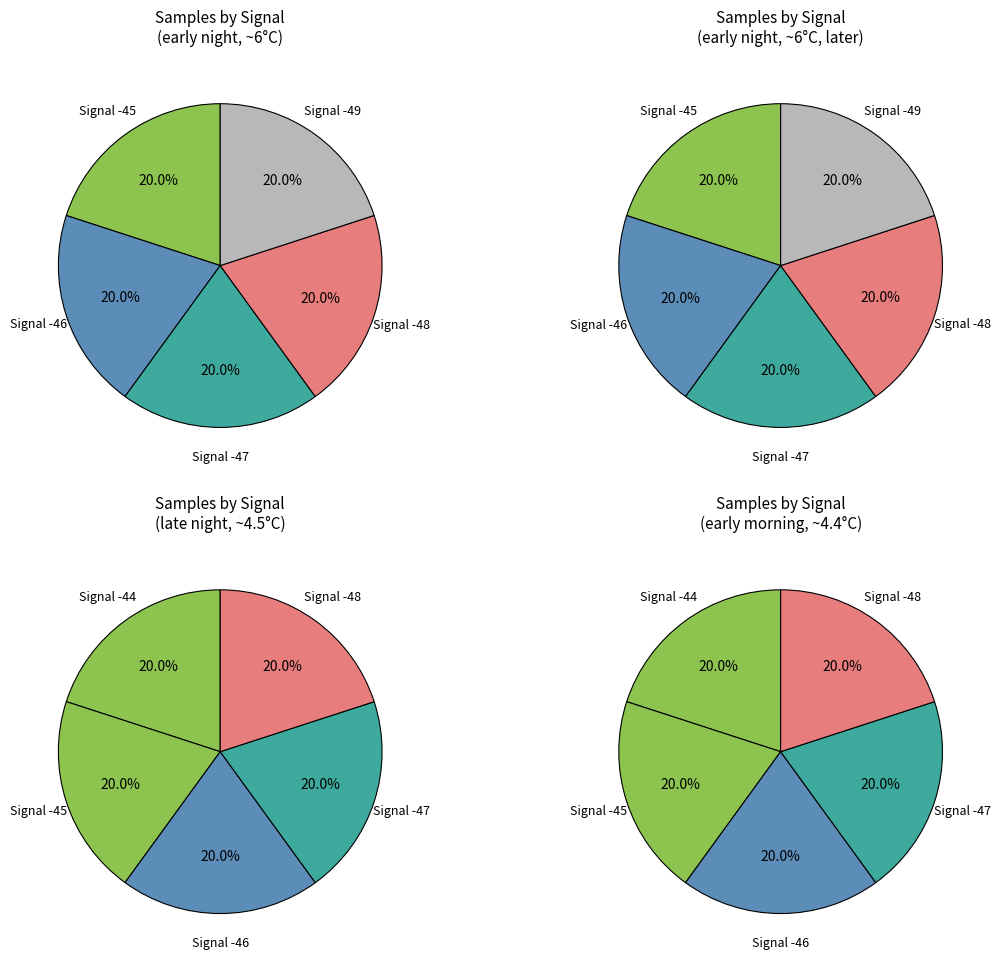

What percentage is the Signal -46 slice, to the nearest percent?

20%